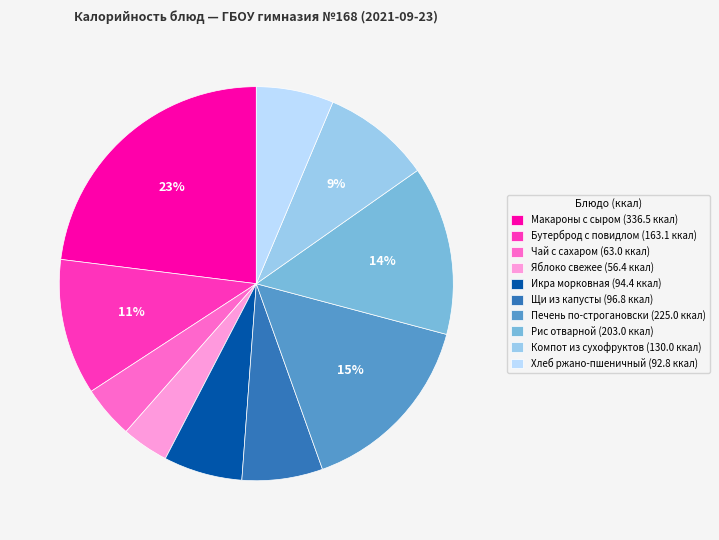

How many slices are in this pie chart?

10